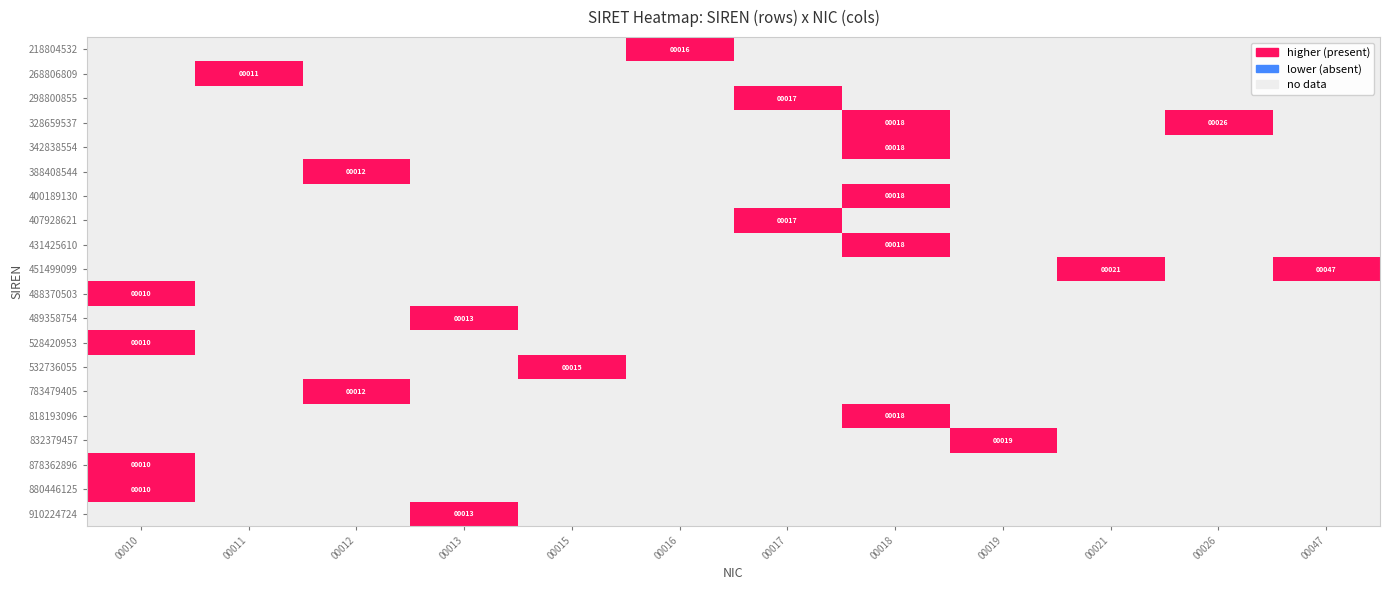

The 298800855 series shows 27 at 00017. True or false?

False